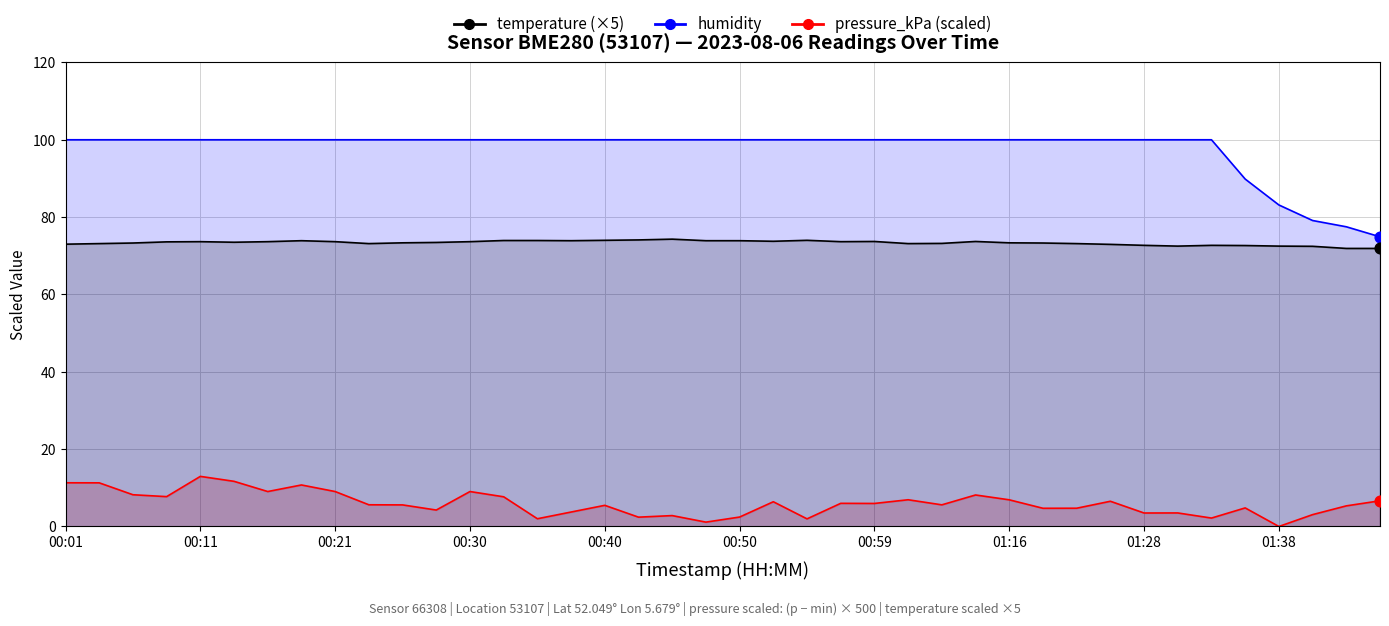

Which series reaches the maximum Y coordinate?

humidity